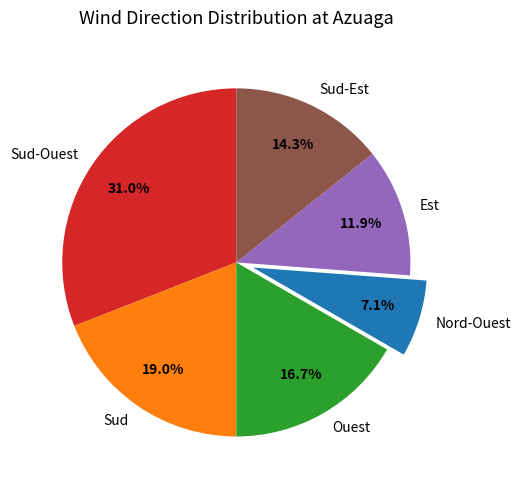

What is the ratio of the value at Ouest to the value at Sud-Est?

1.2